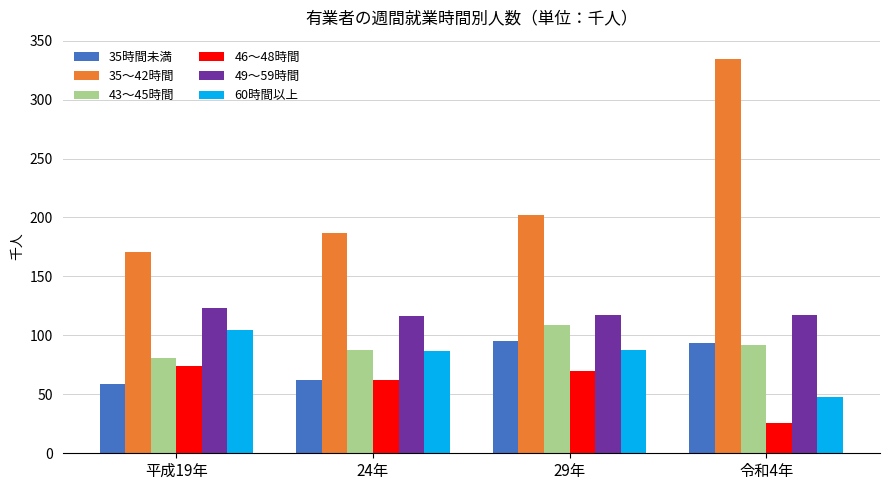

Is the value of 49～59時間 at 29年 greater than the value of 35時間未満 at 令和4年?

Yes